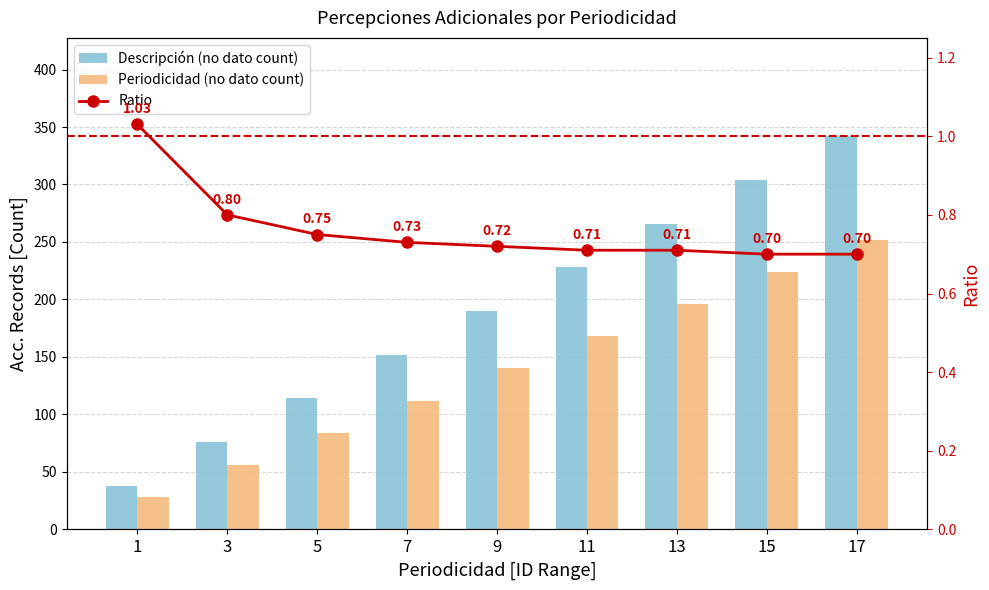

Which series changed the most between 13 and 15?

Descripción (no dato count)